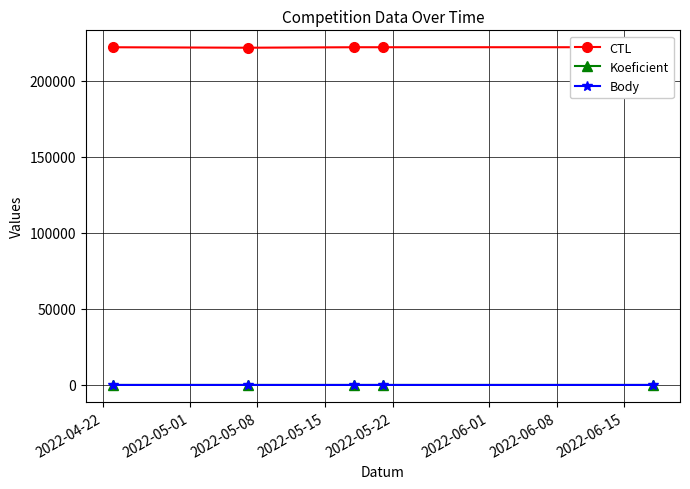

Which series has the widest spread of values?

CTL